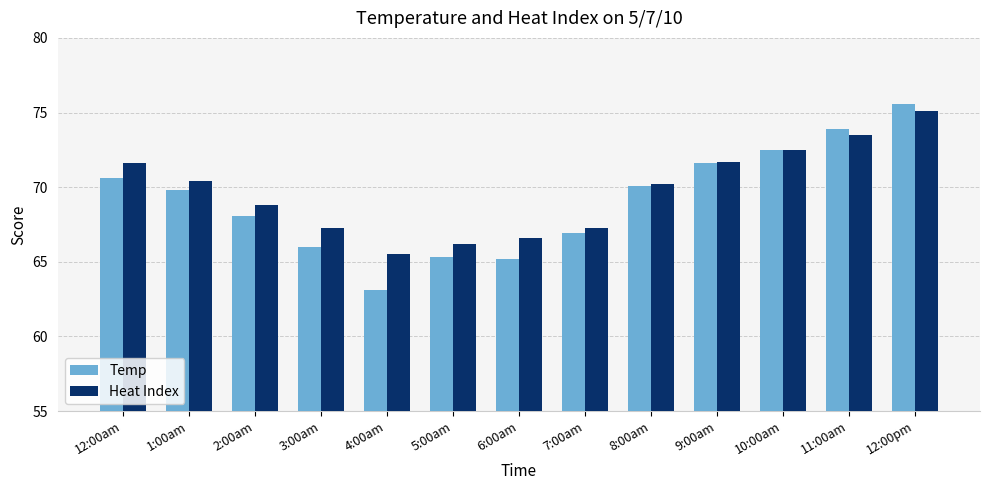

What is the value of the Heat Index bar at the 13th from the left?

75.1